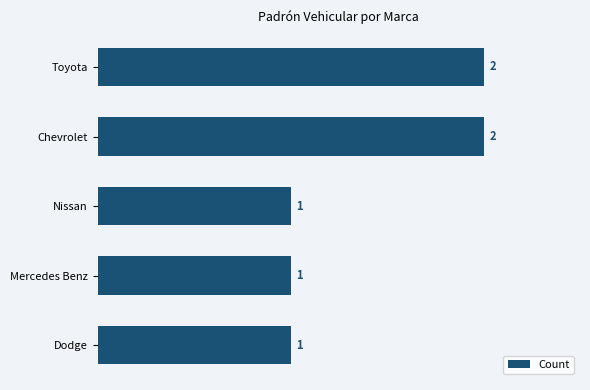

How many bars are there in total?

5